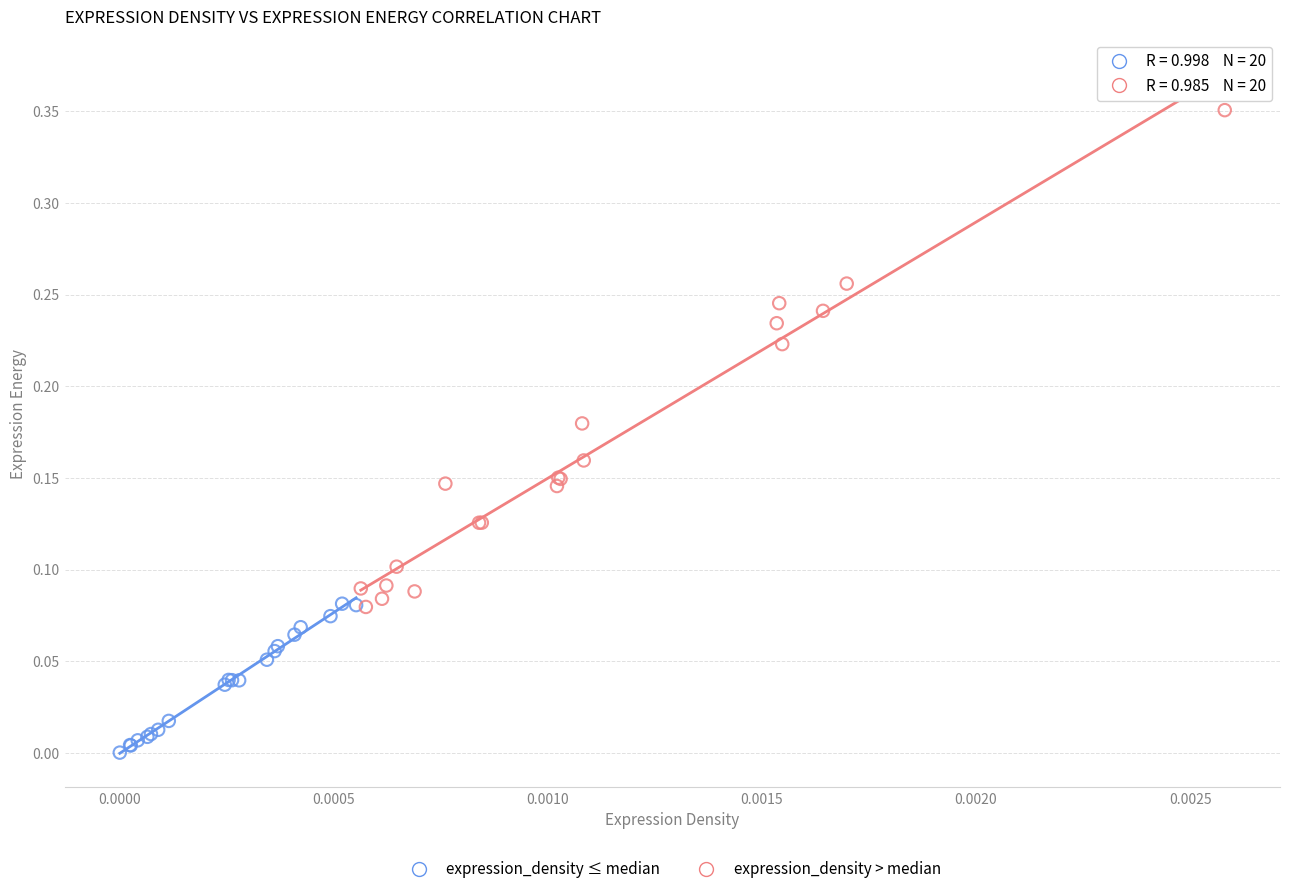

Which series contains the lowest Y value?

expression_density ≤ median